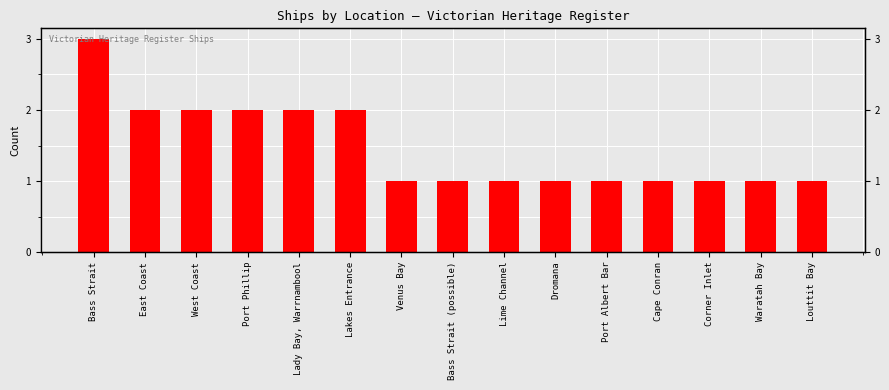

The chart shows a value of 1 at Port Albert Bar. True or false?

False